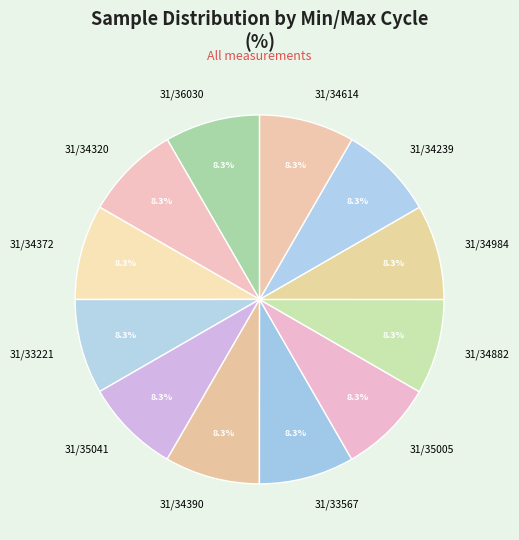

What is the ratio of the value at 31/35005 to the value at 31/34614?

1.0